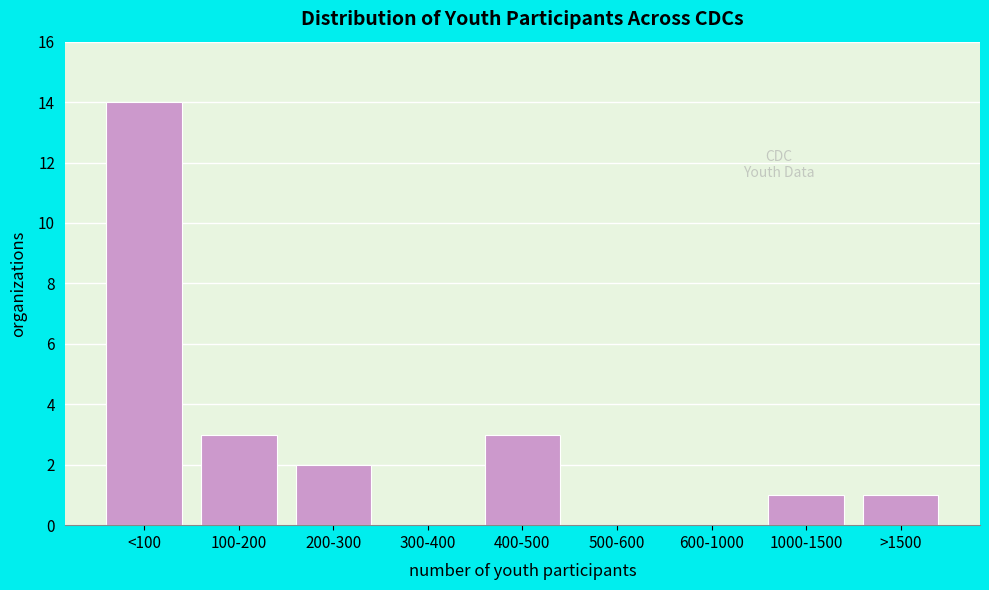

Reading left to right, transcribe all the data shown in this chart.

<100=14	100-200=3	200-300=2	300-400=0	400-500=3	500-600=0	600-1000=0	1000-1500=1	>1500=1